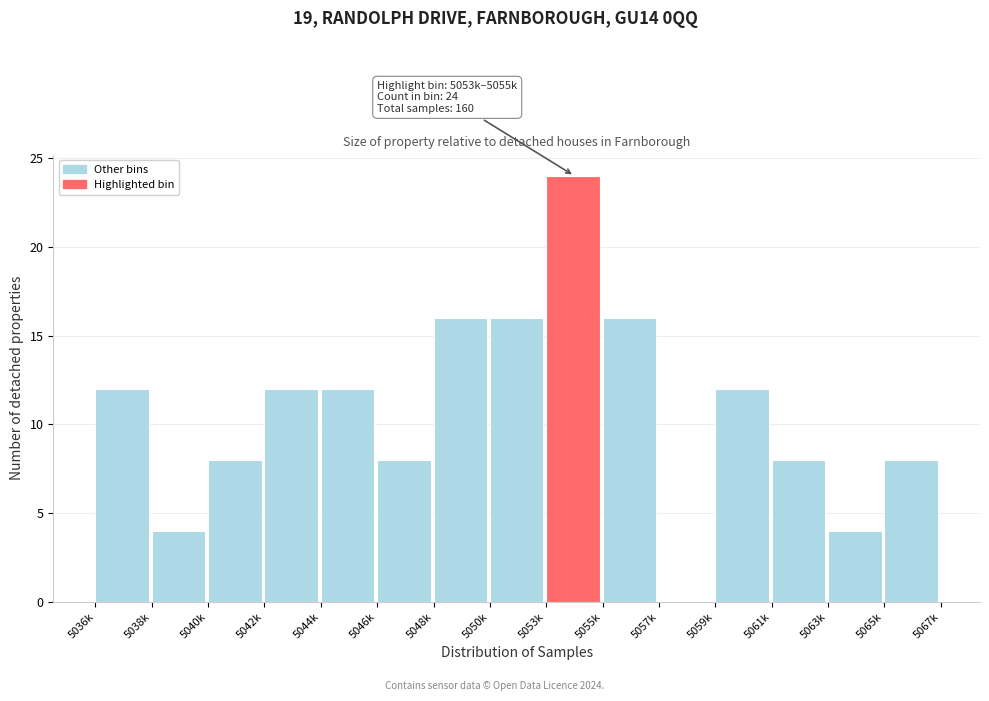

Reading left to right, list all the values displayed in this chart.

5036k=12	5038k=4	5040k=8	5042k=12	5044k=12	5046k=8	5048k=16	5050k=16	5053k=24	5055k=16	5057k=0	5059k=12	5061k=8	5063k=4	5065k=8